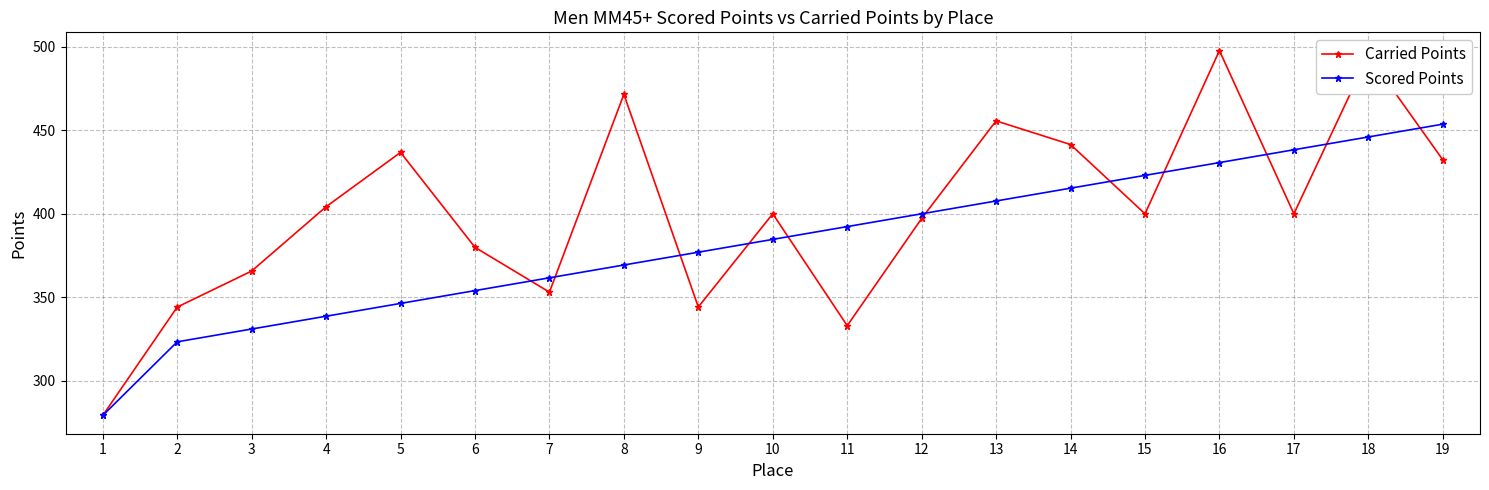

The value of Carried Points at 15 is 400.0. True or false?

True